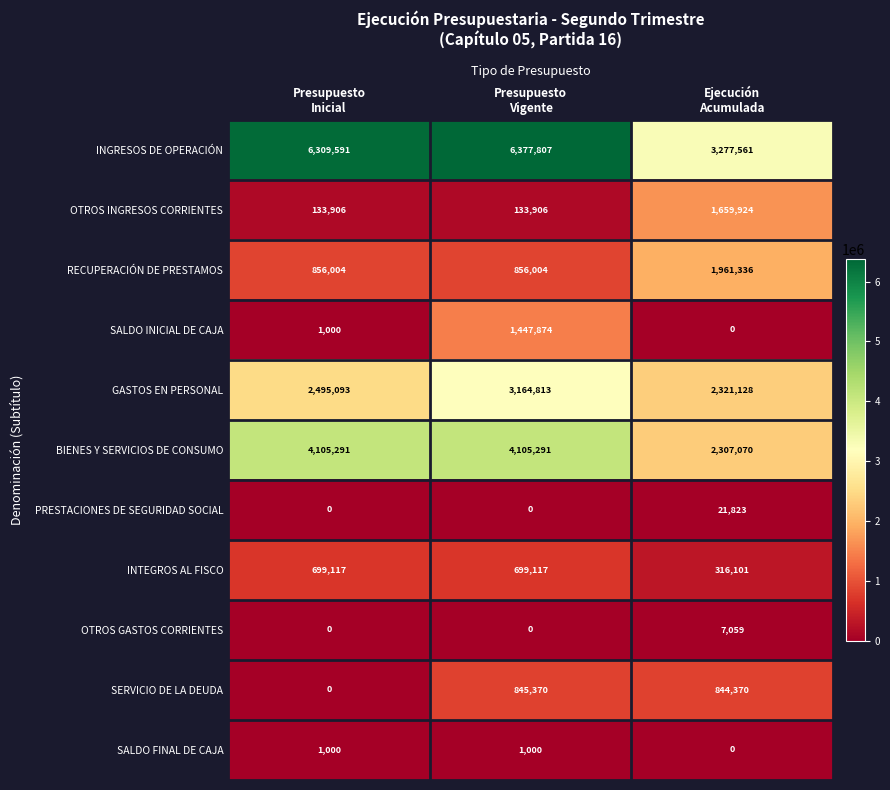

What is the difference between the maximum and minimum values in the PRESTACIONES DE SEGURIDAD SOCIAL series?

21823